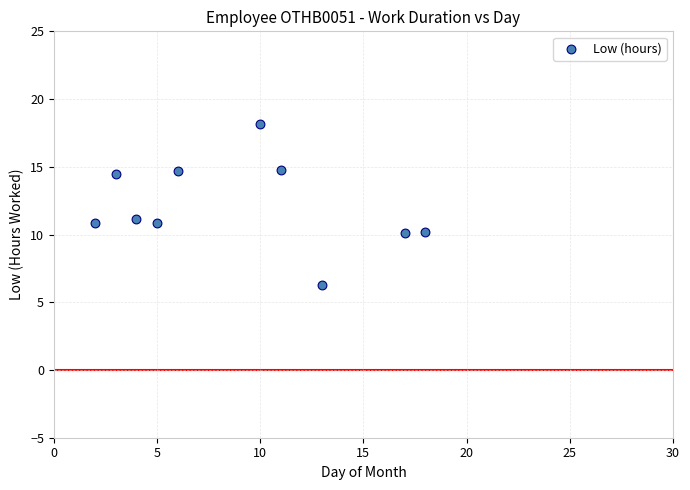

What is the average X value?

8.9